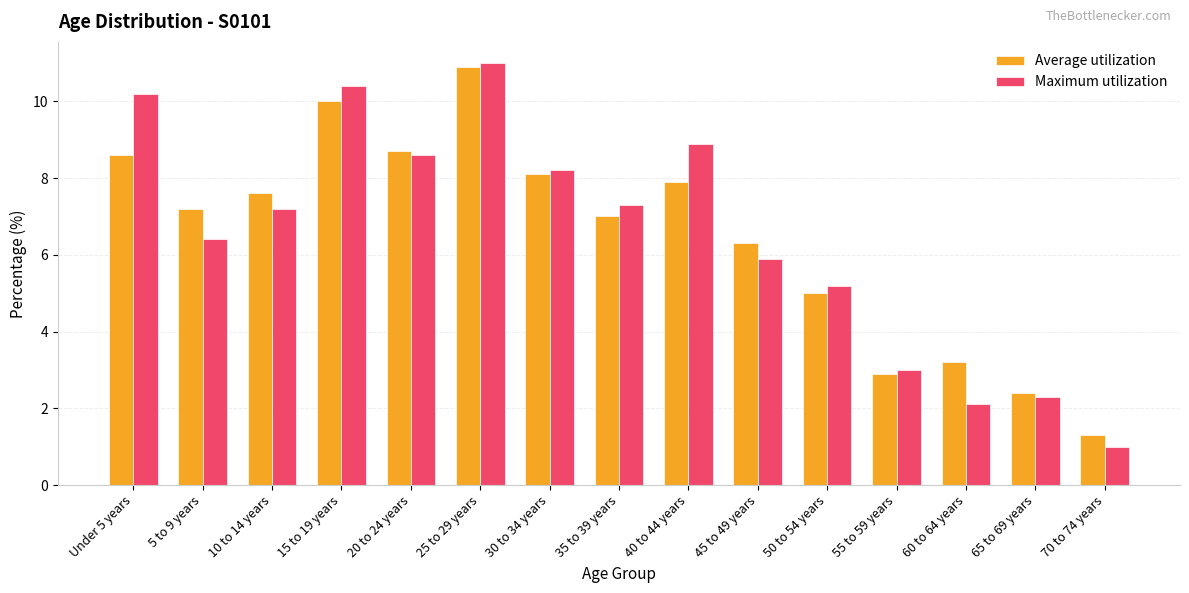

What is the average value of the Maximum utilization series?

6.5